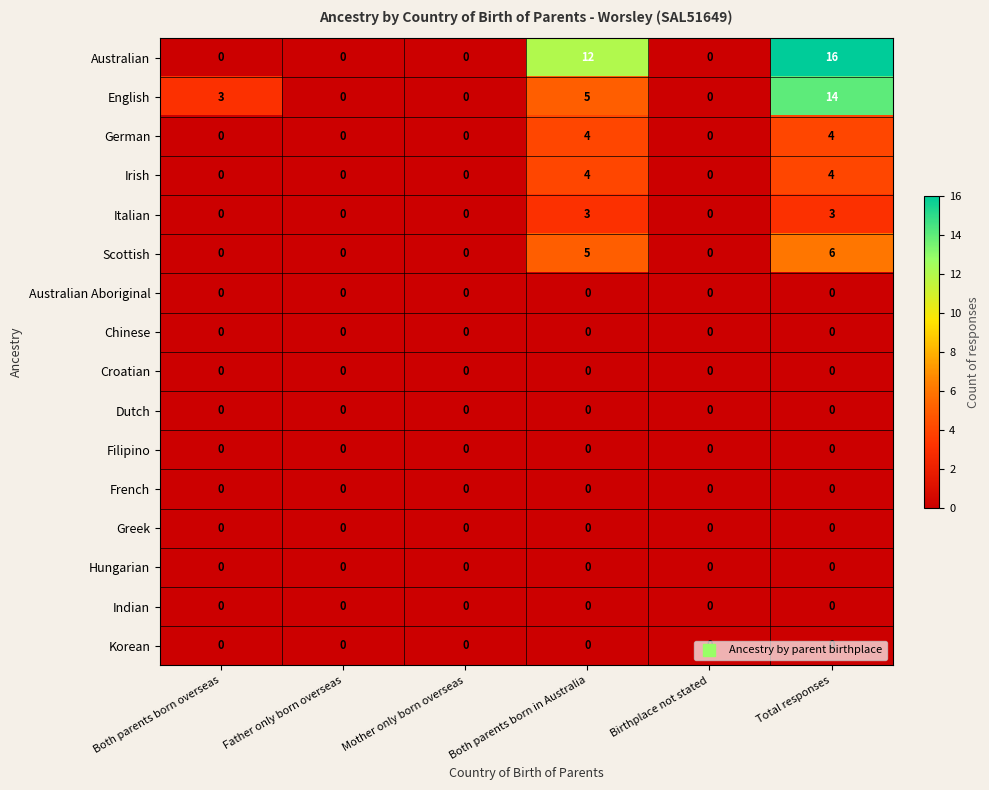

What is the maximum value shown in the chart?

16